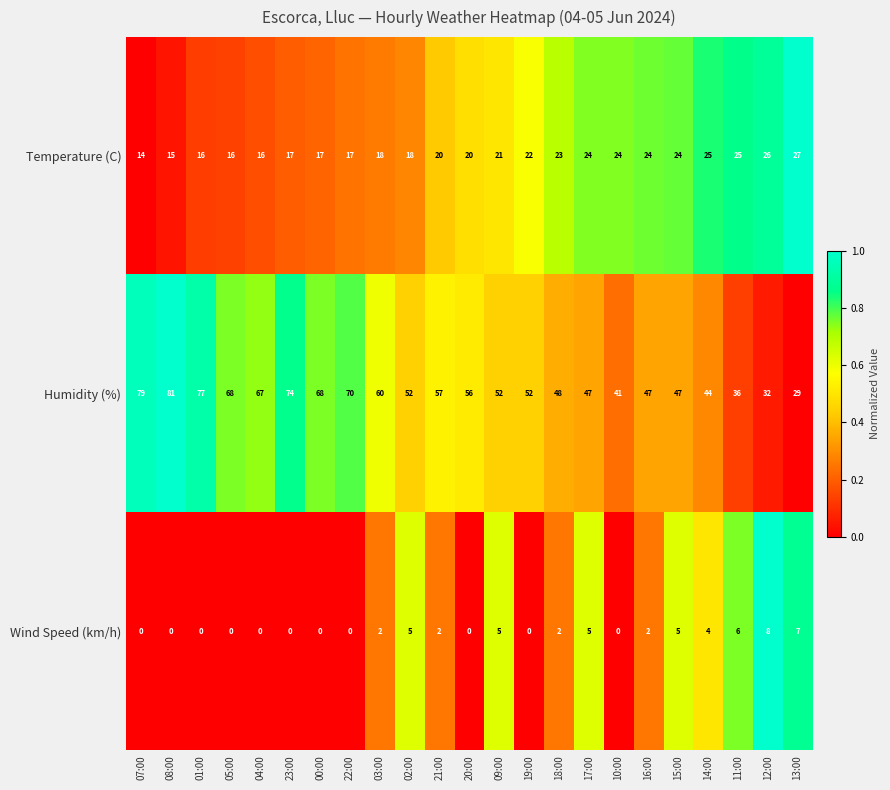

Which series has the largest range (max minus min)?

Humidity (%)